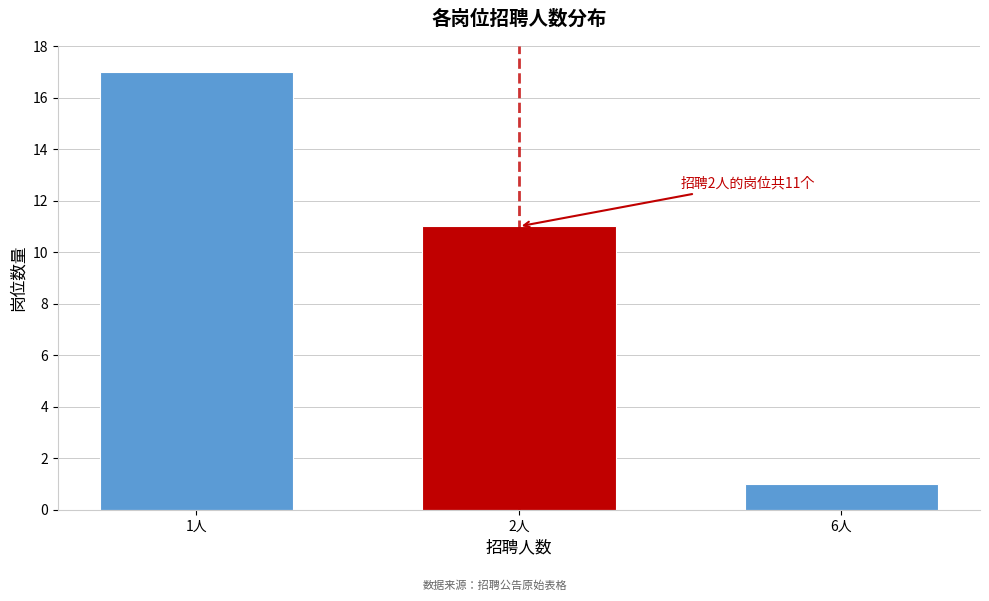

Reading right to left, extract all data points from this chart.

6人=1	2人=11	1人=17